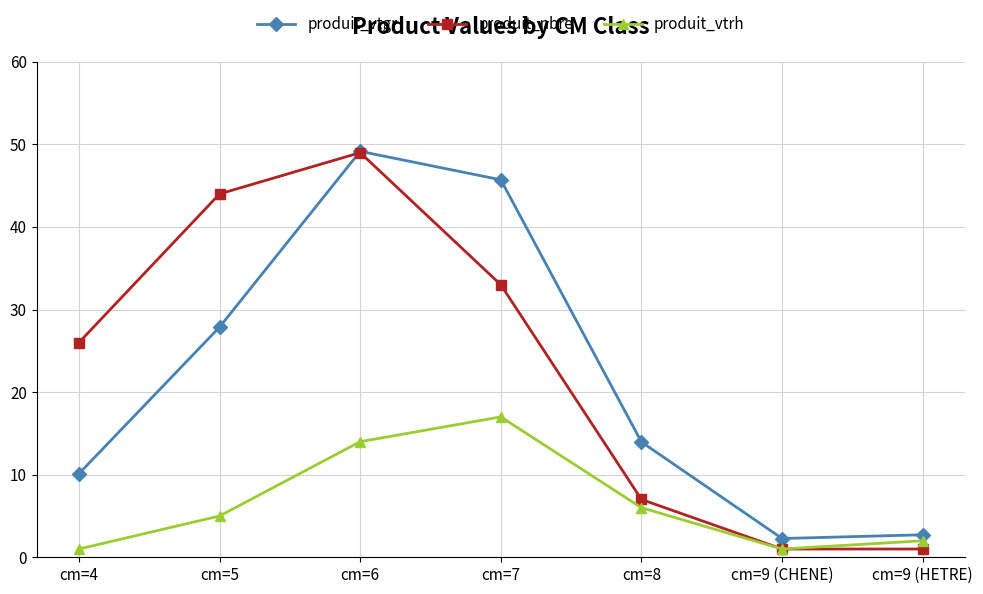

Rank the series at cm=8 from lowest to highest value.

produit_vtrh, produit_nbre, produit_vtgr